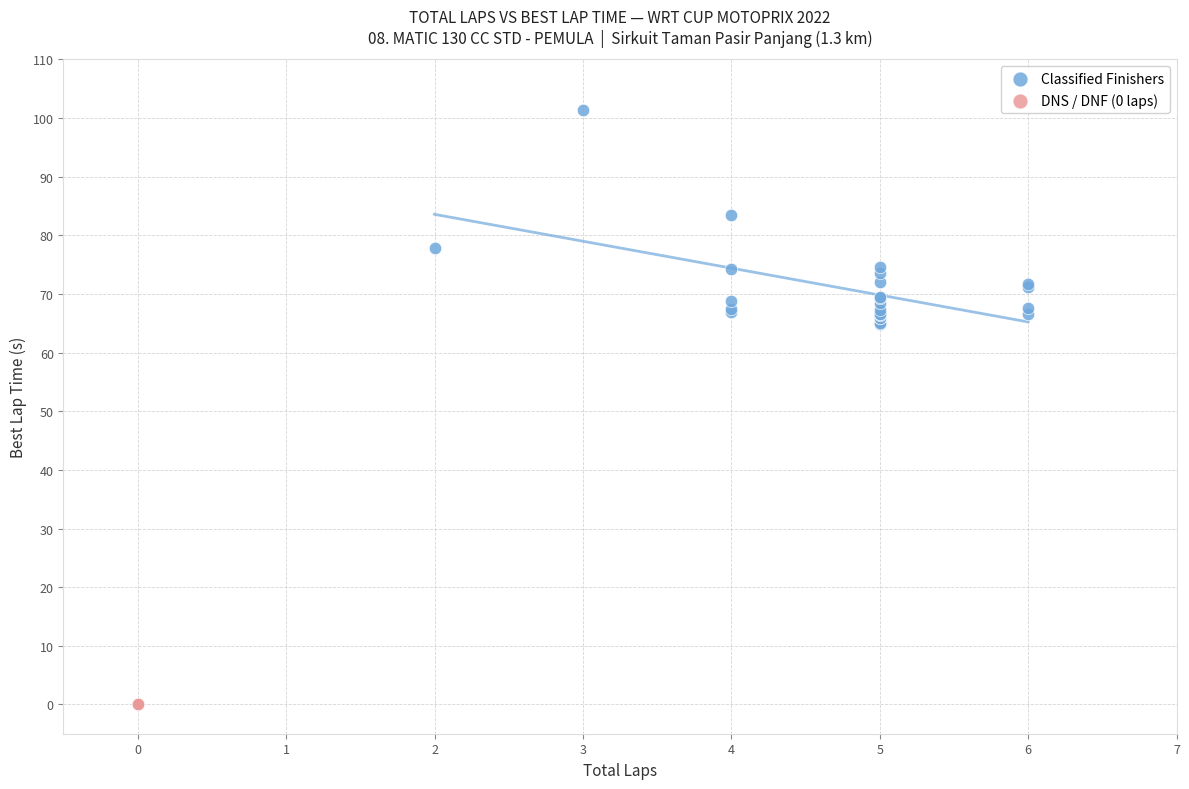

Which series reaches the minimum Y coordinate?

DNS / DNF (0 laps)